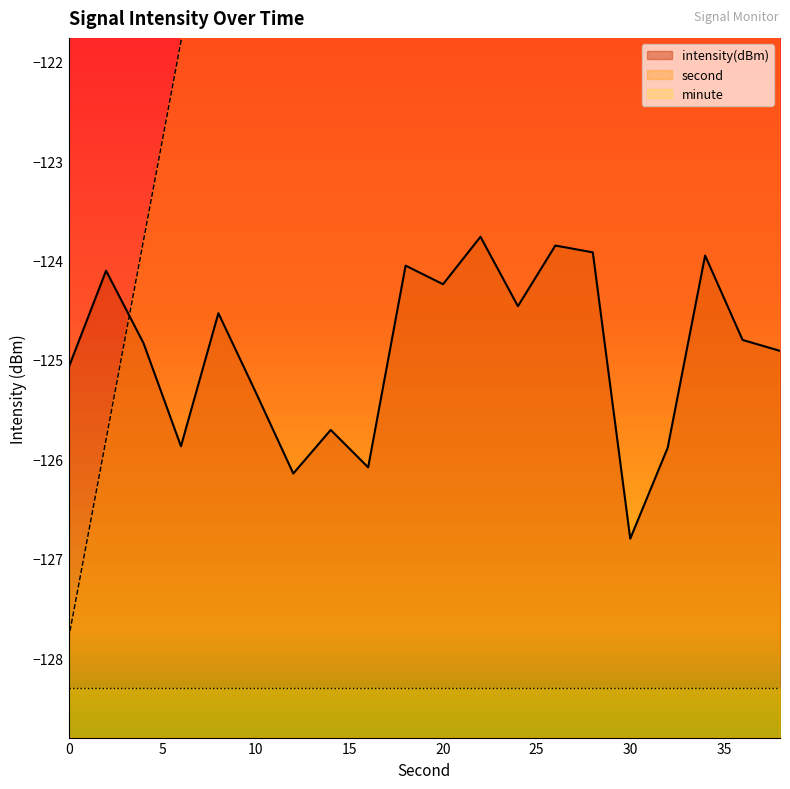

What value does the second series have at 4?

-123.8